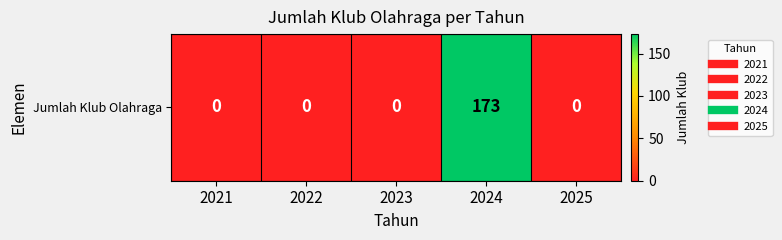

What is the difference between the maximum and second lowest values?

173